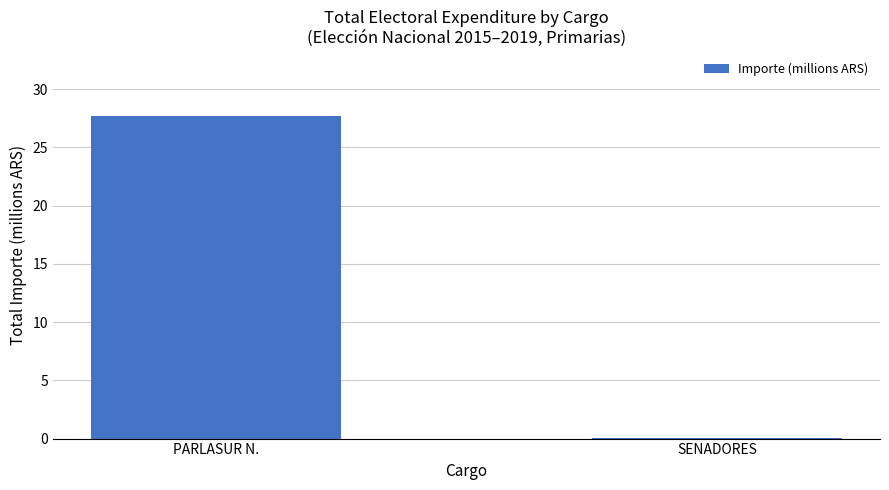

Where does the data first go above 27?

PARLASUR N.